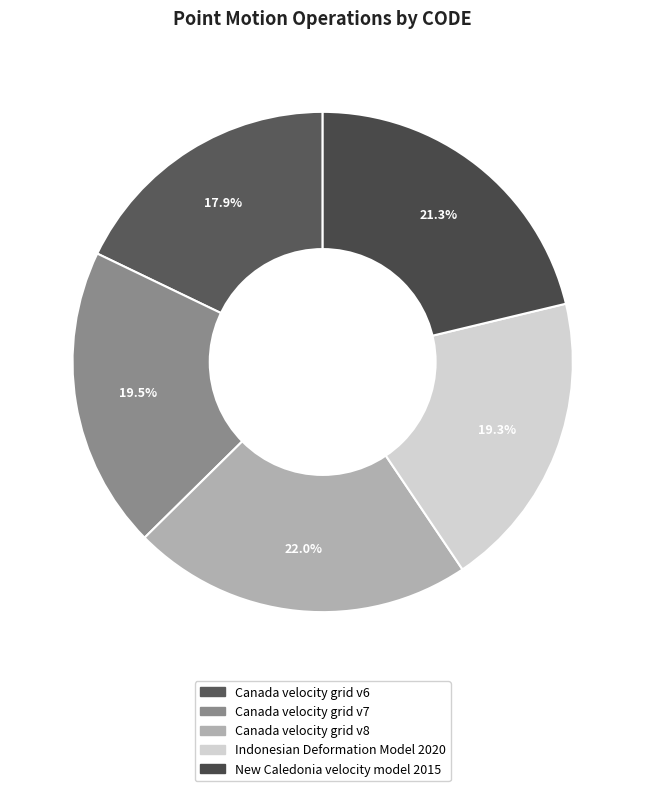

What is the ratio of the value at Canada velocity grid v6 to the value at Canada velocity grid v7?

0.9